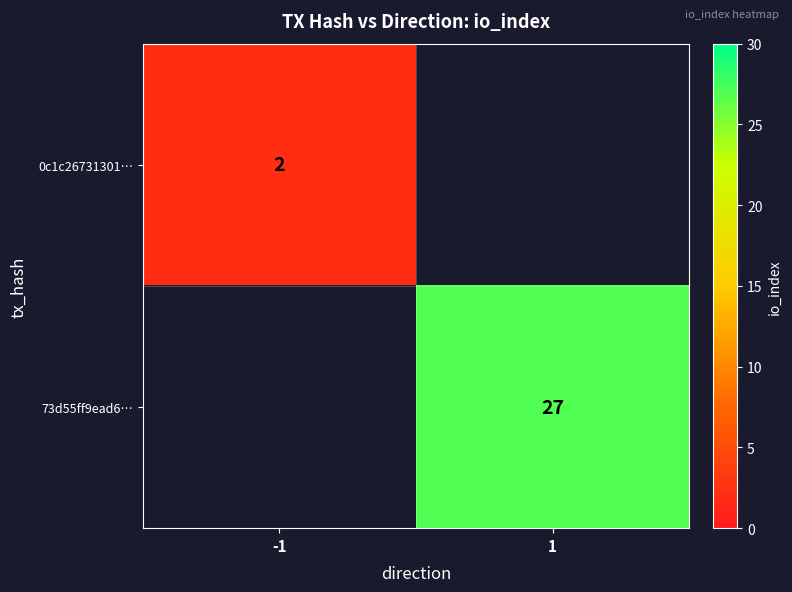

Is it true that 73d55ff9ead6… equals 27 at 1?

True